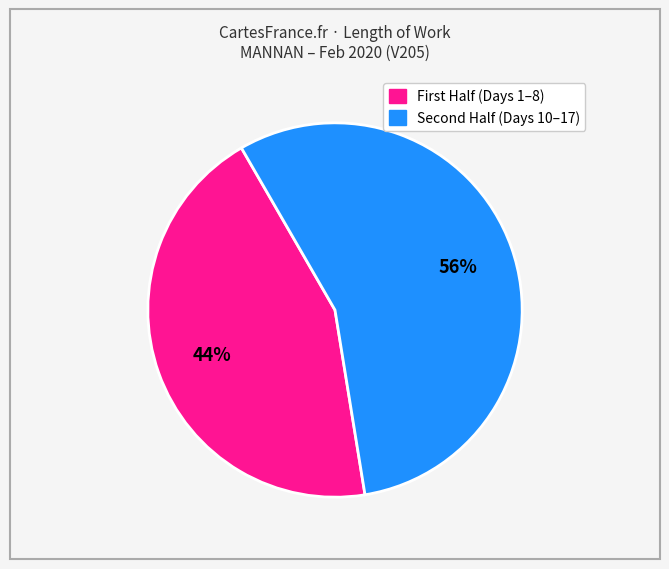

To the nearest percent, what is the difference between the largest and smallest slice percentages?

12%